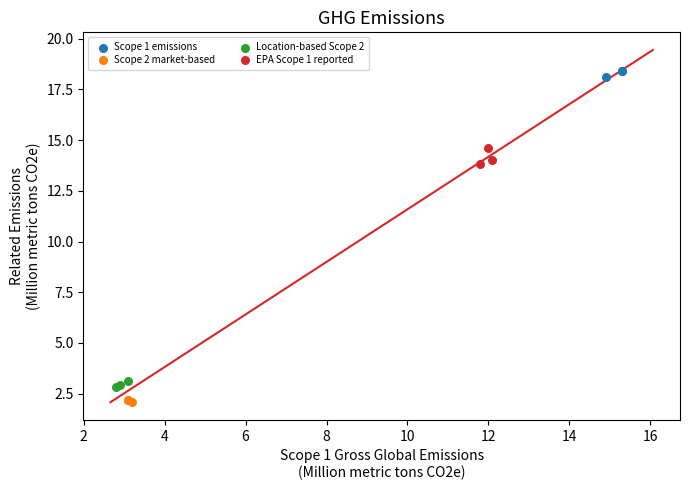

Which series has the widest spread of Y values?

EPA Scope 1 reported